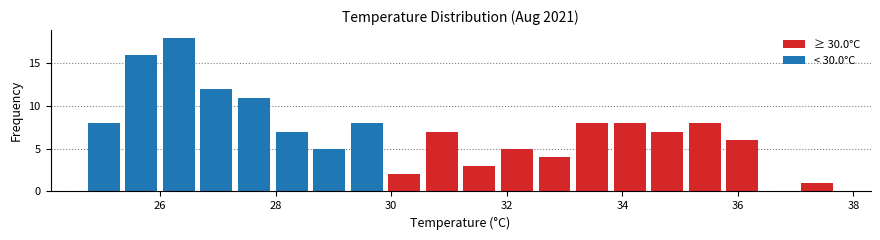

Read against the x-axis, roughly where is the centre of the tallest bar?

26.4